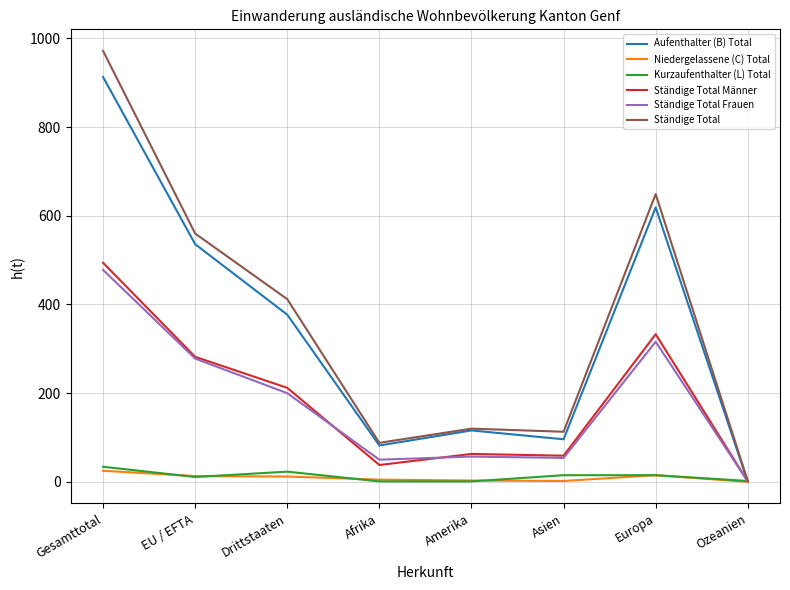

Is the value of Niedergelassene (C) Total at Amerika greater than the value of Ständige Total Frauen at Afrika?

No